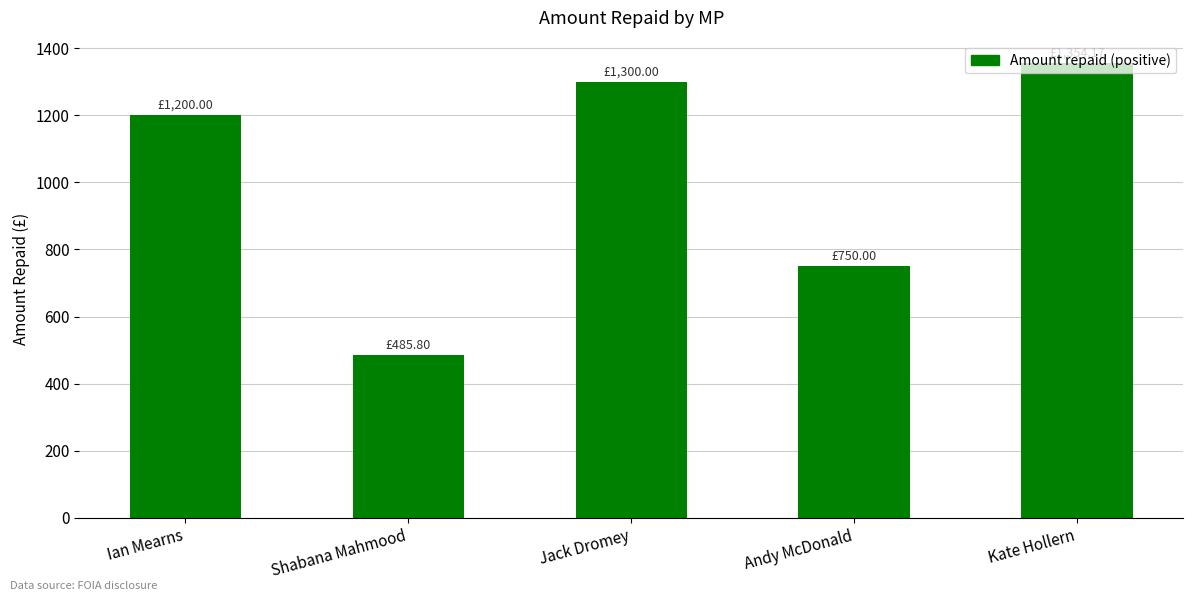

What is the ratio of the value at Jack Dromey to the value at Andy McDonald?

1.7